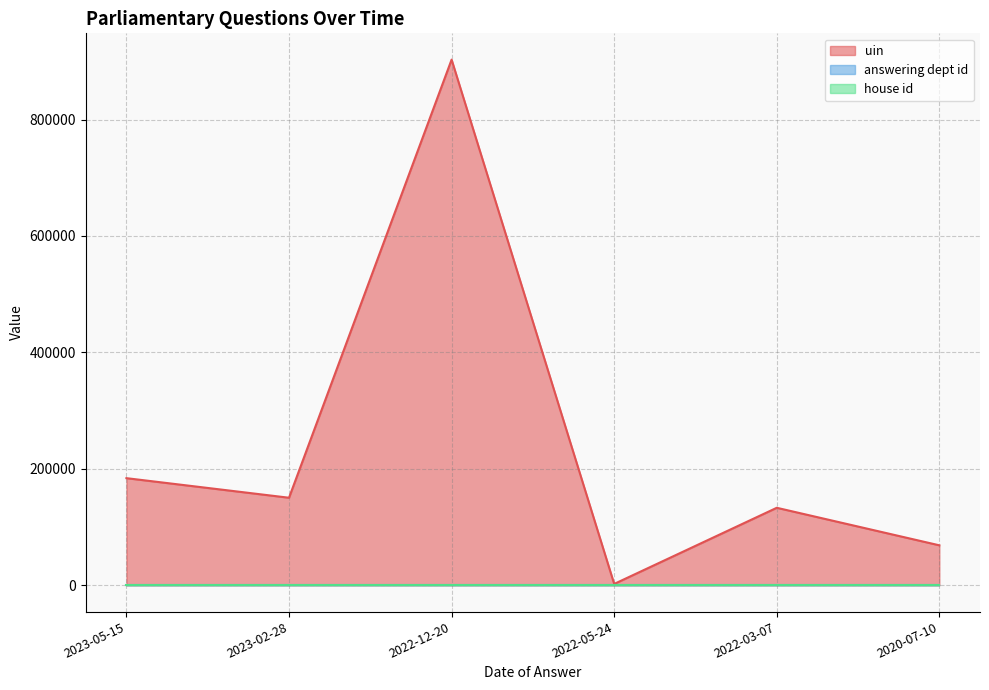

Which series has the widest spread of values?

uin